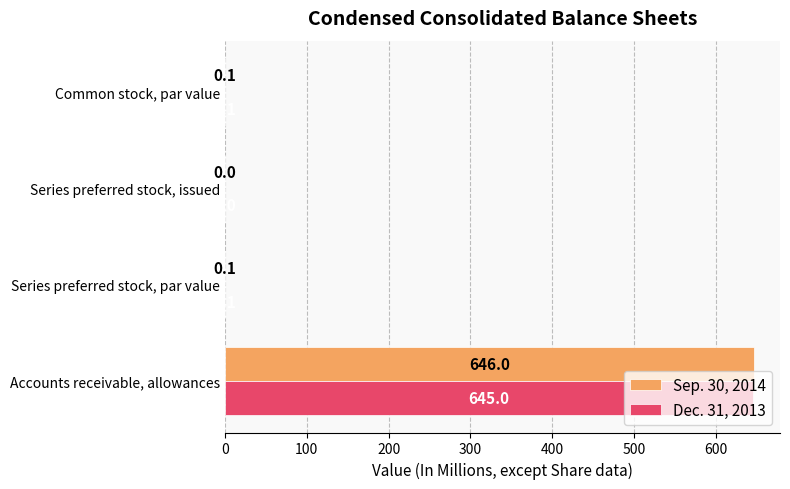

The value of Sep. 30, 2014 at Common stock, par value is 0.1. True or false?

True